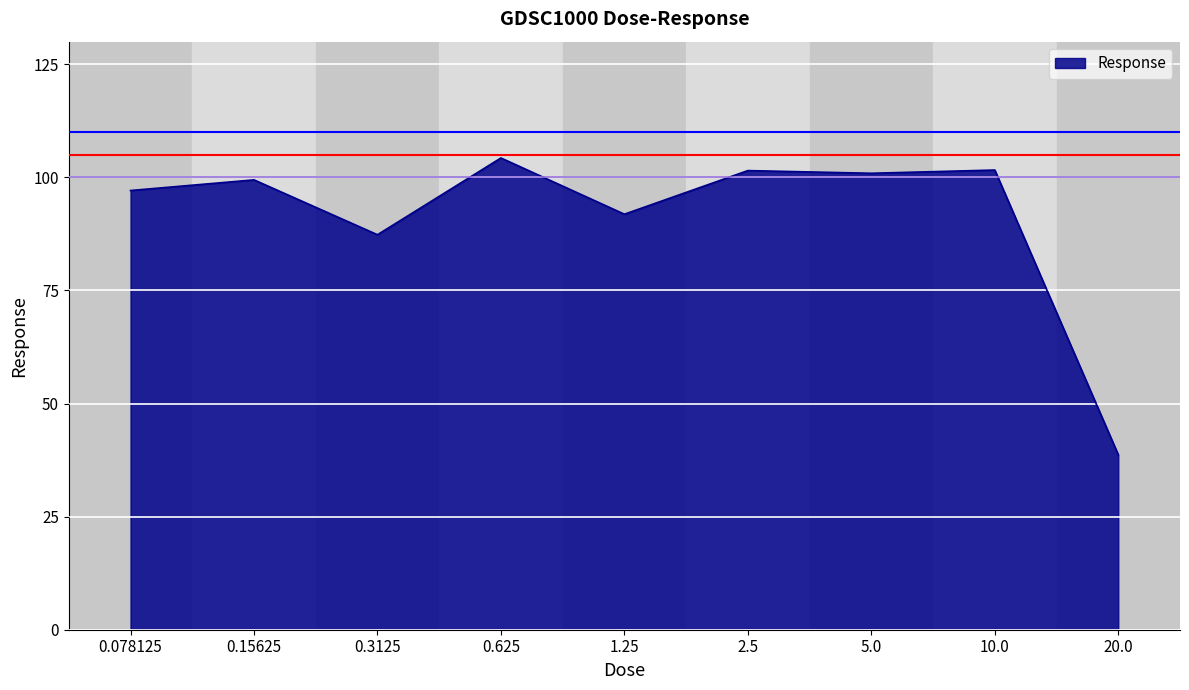

Count the number of categories in the chart.

9